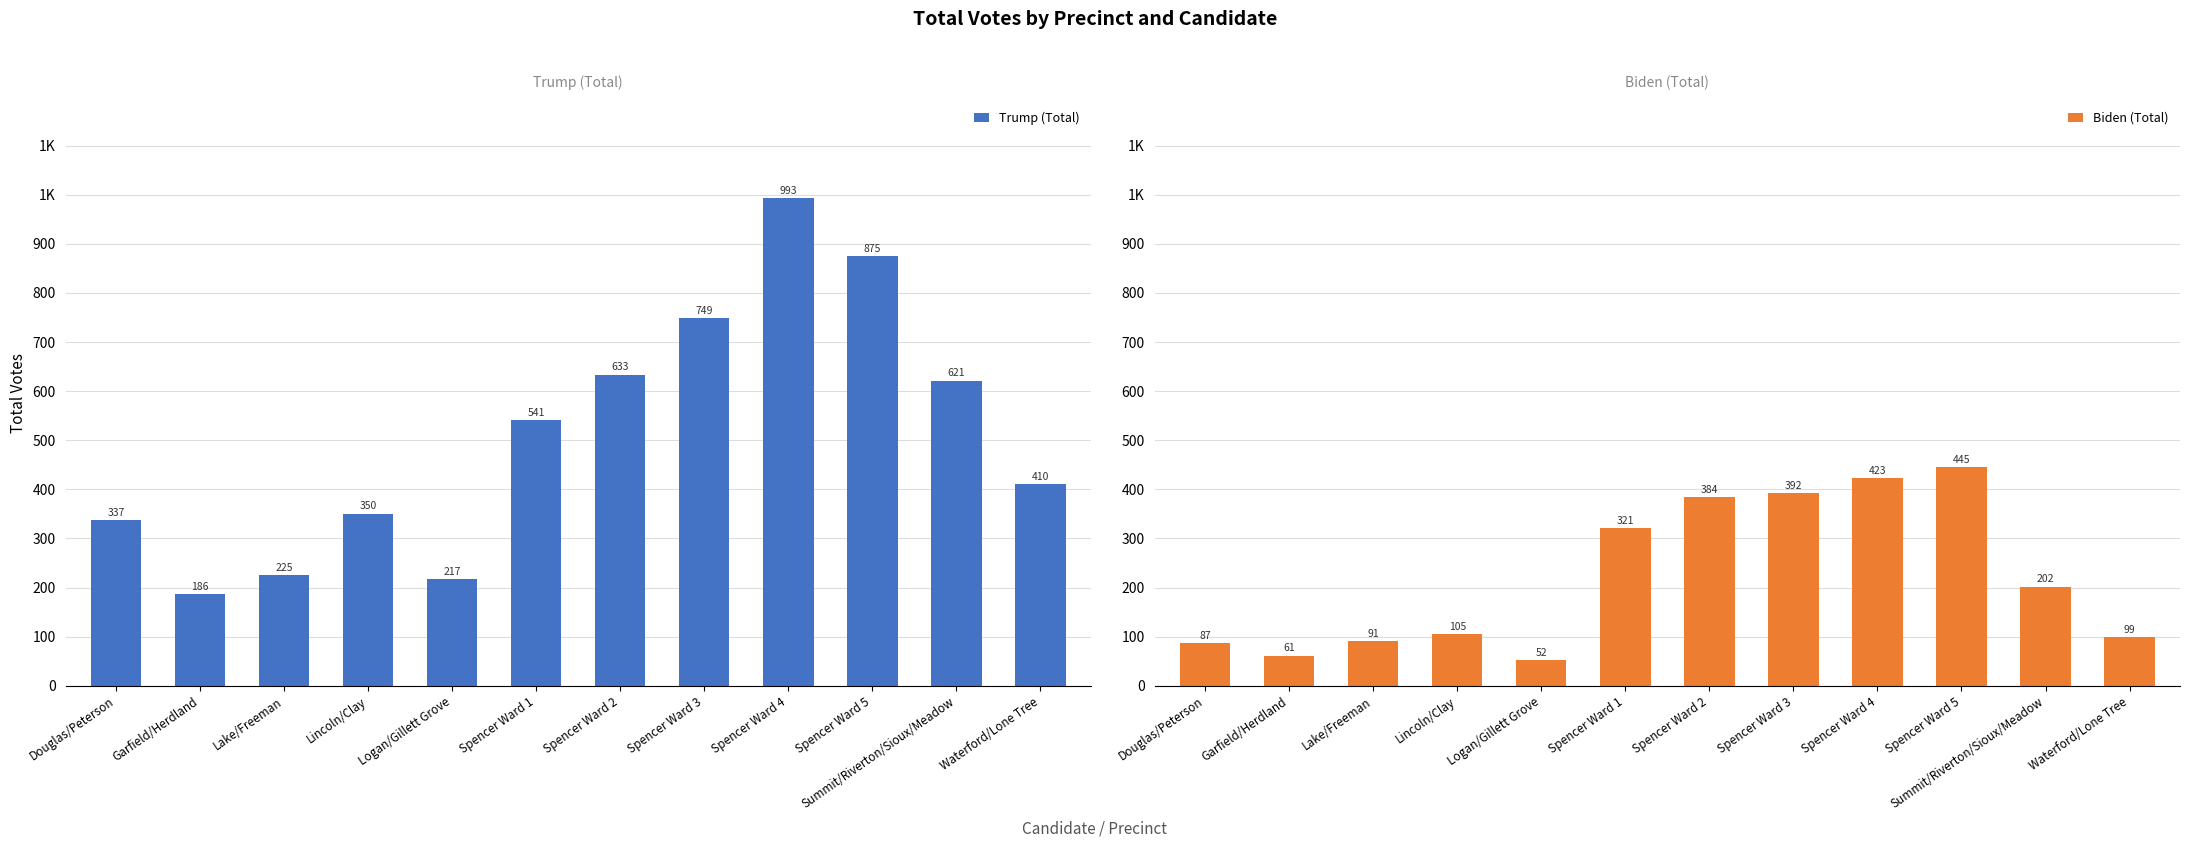

Which series changed the most between Lake/Freeman and Spencer Ward 2?

Trump (Total)